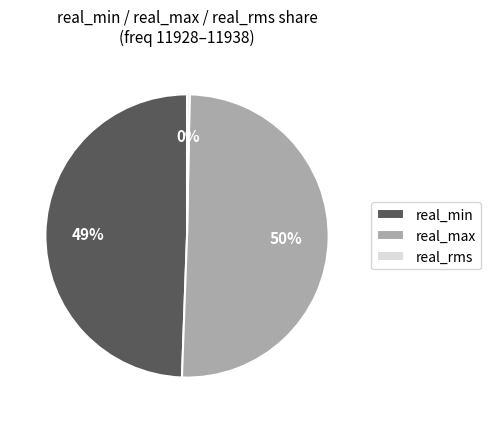

How many slices are in this pie chart?

3